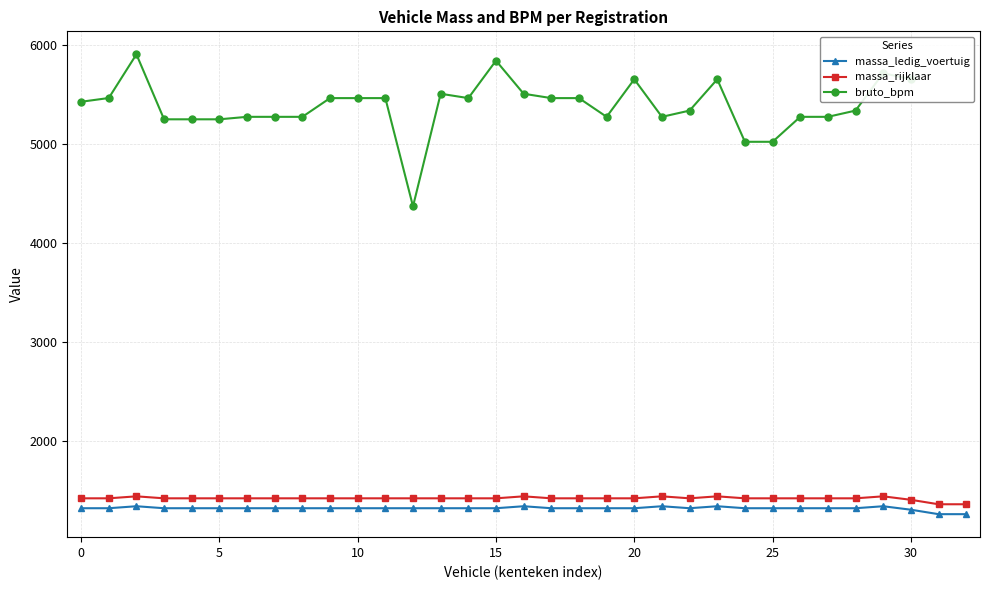

At which category does bruto_bpm reach its first local valley?

12